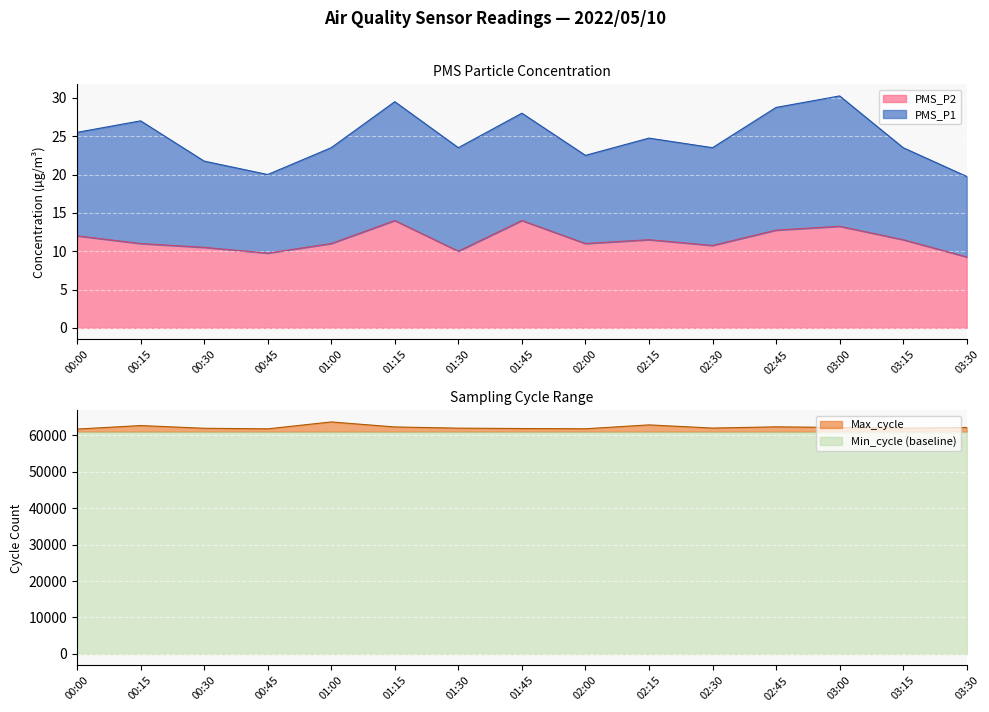

At which label does PMS_P2 reach its peak?

01:15